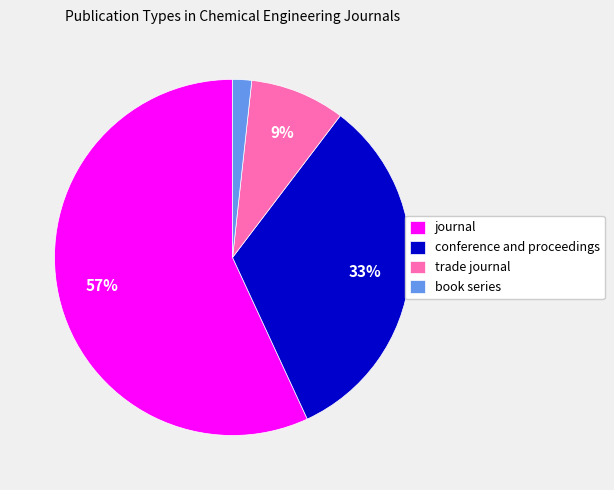

True or false: trade journal accounts for 1% of the total.

False